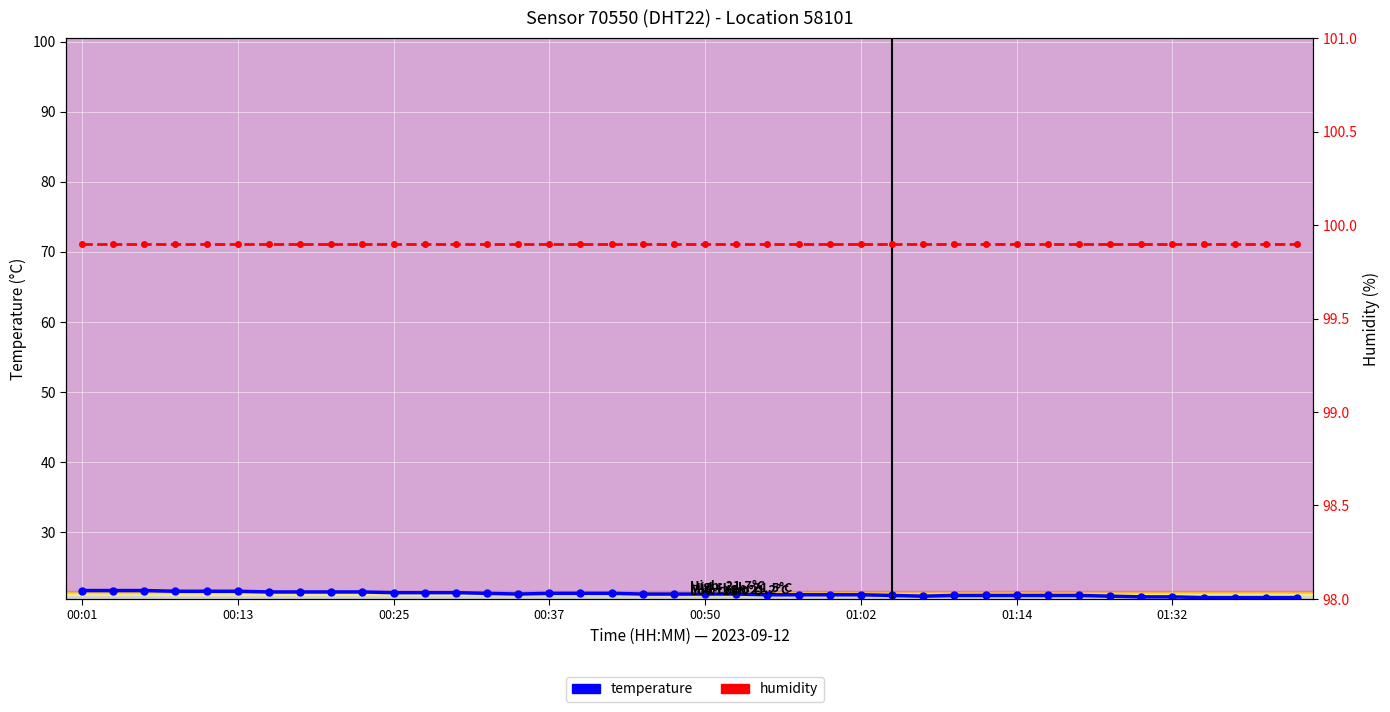

Where is humidity nearest to the value 99?

00:01